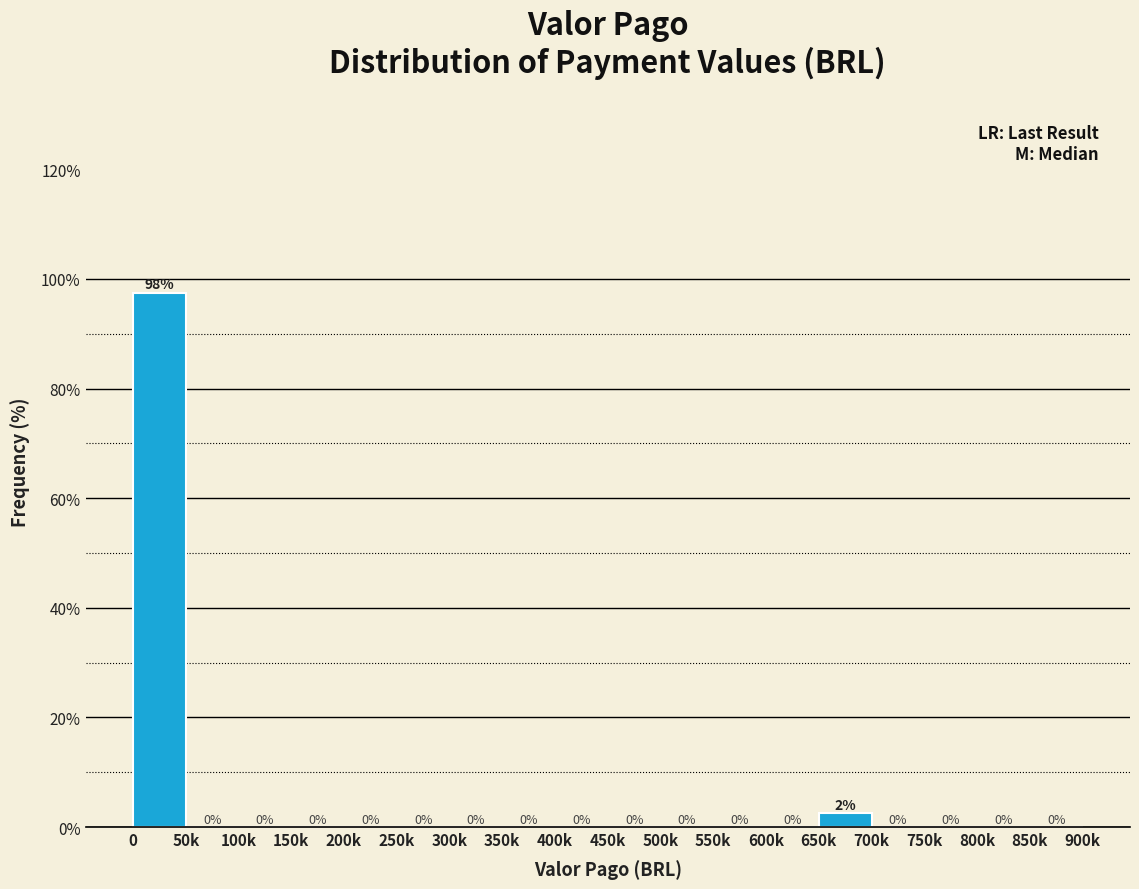

True or false: the data shows -44.3 at 500k.

False